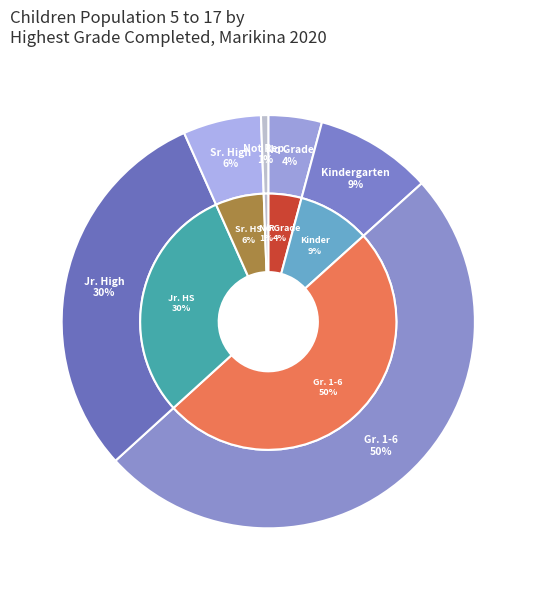

Between Senior High School and Kindergarten, which is larger?

Kindergarten